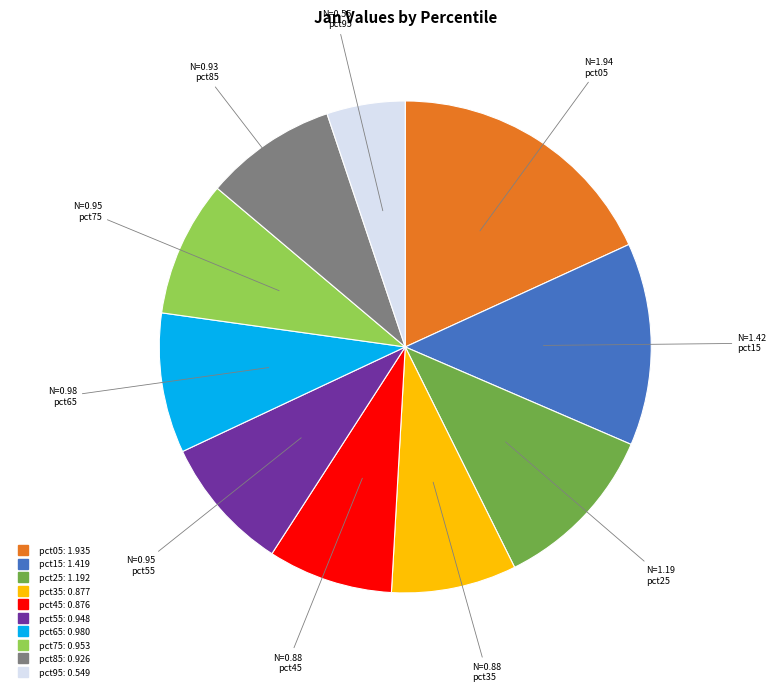

How many slices are in this pie chart?

10